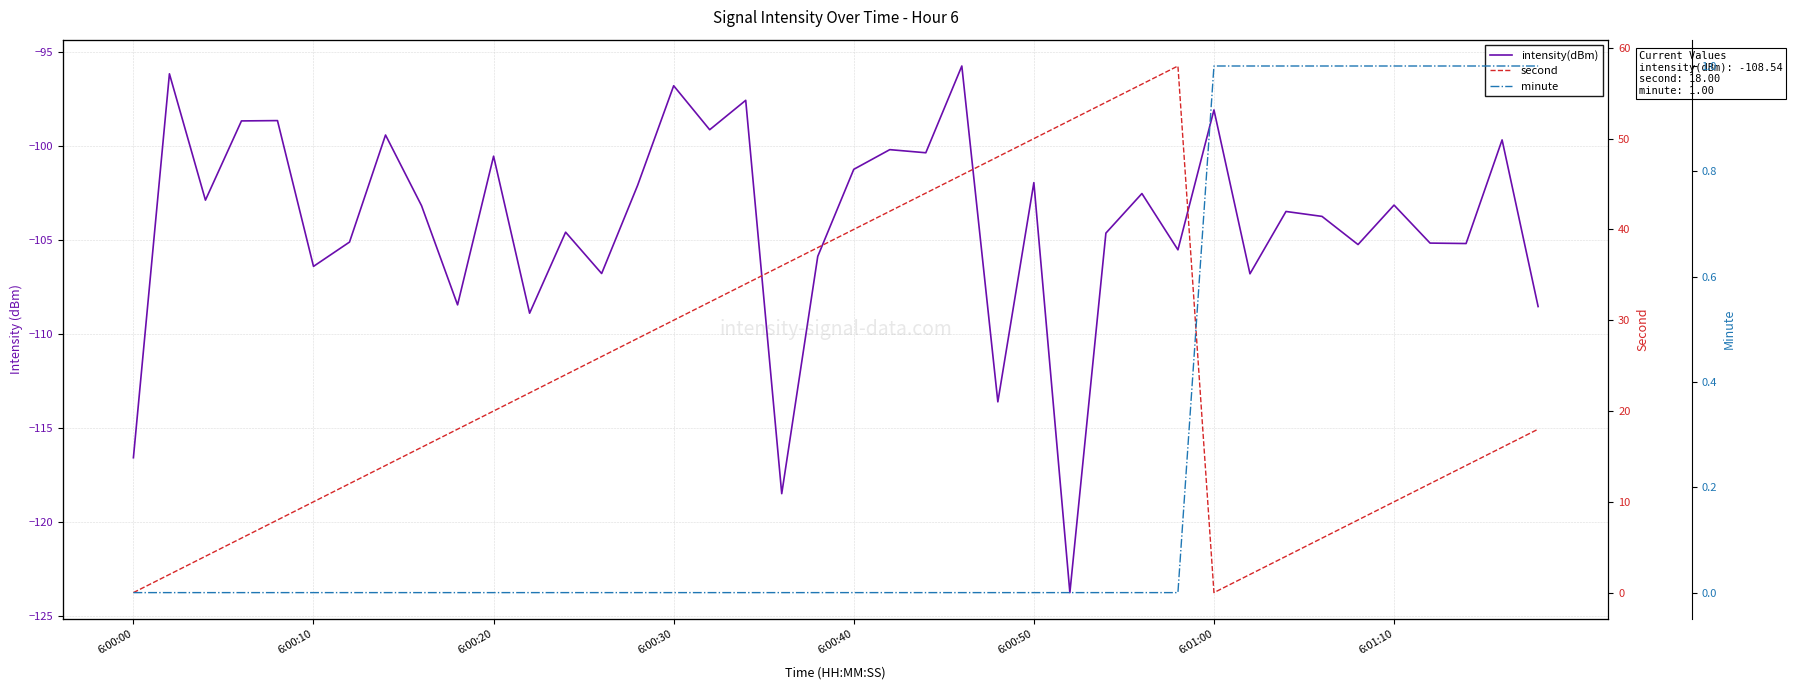

Is it true that second equals 24.8 at 28?

False